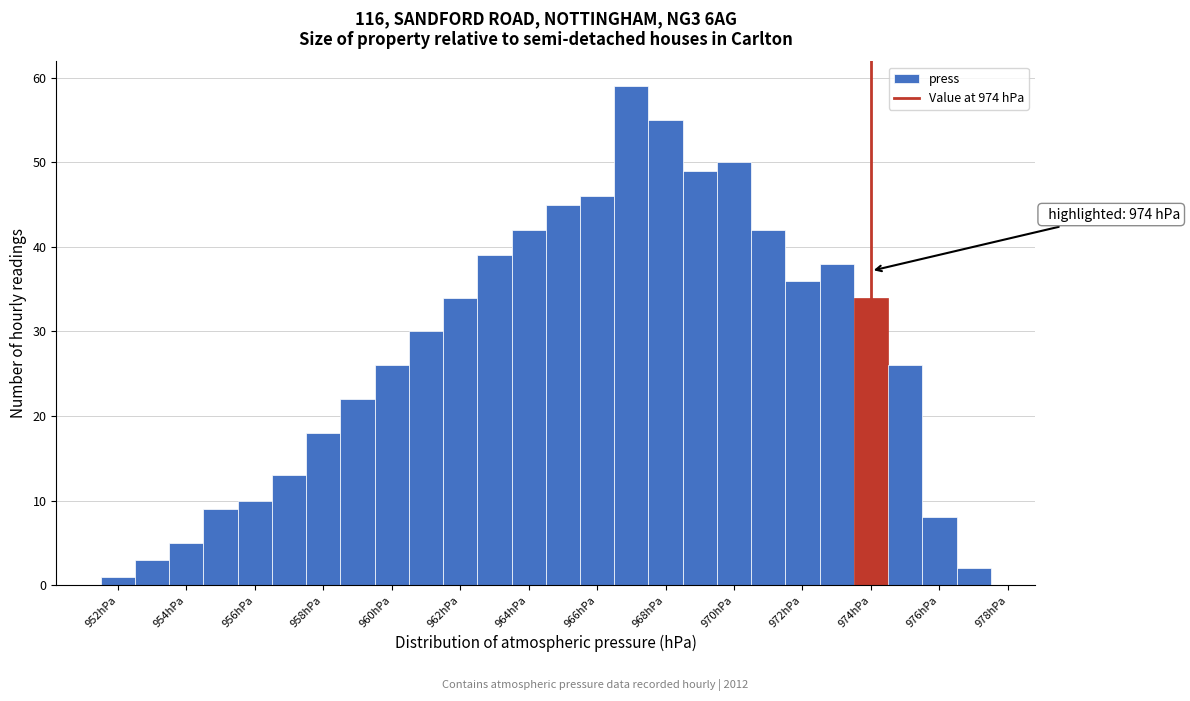

Over which range of the x-axis is the bar tallest?

966.5 to 967.5